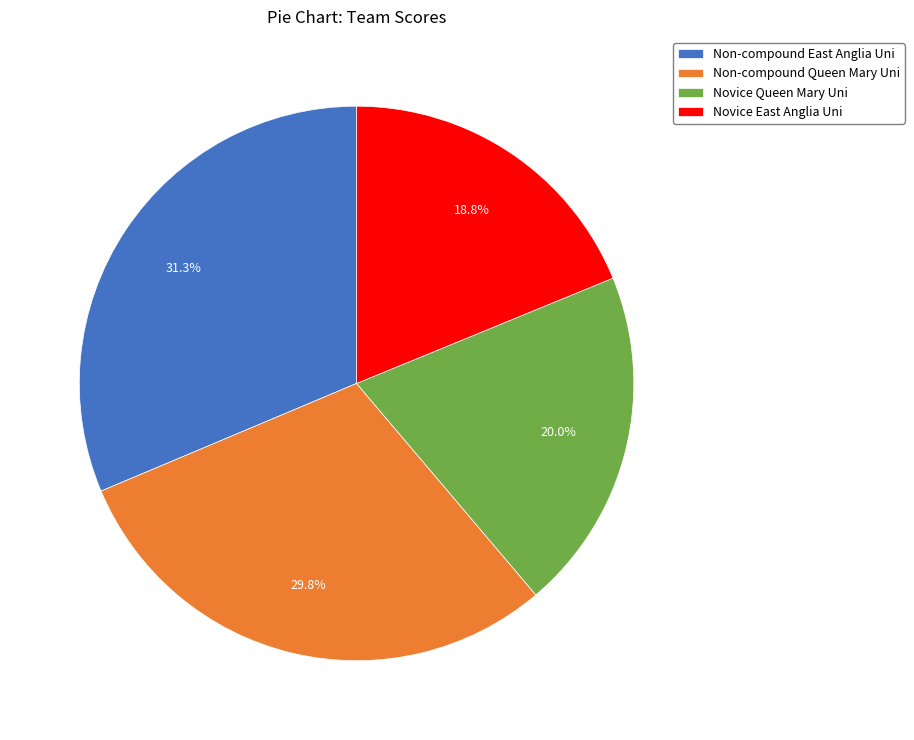

To the nearest percent, what portion does Non-compound Queen Mary represent?

30%